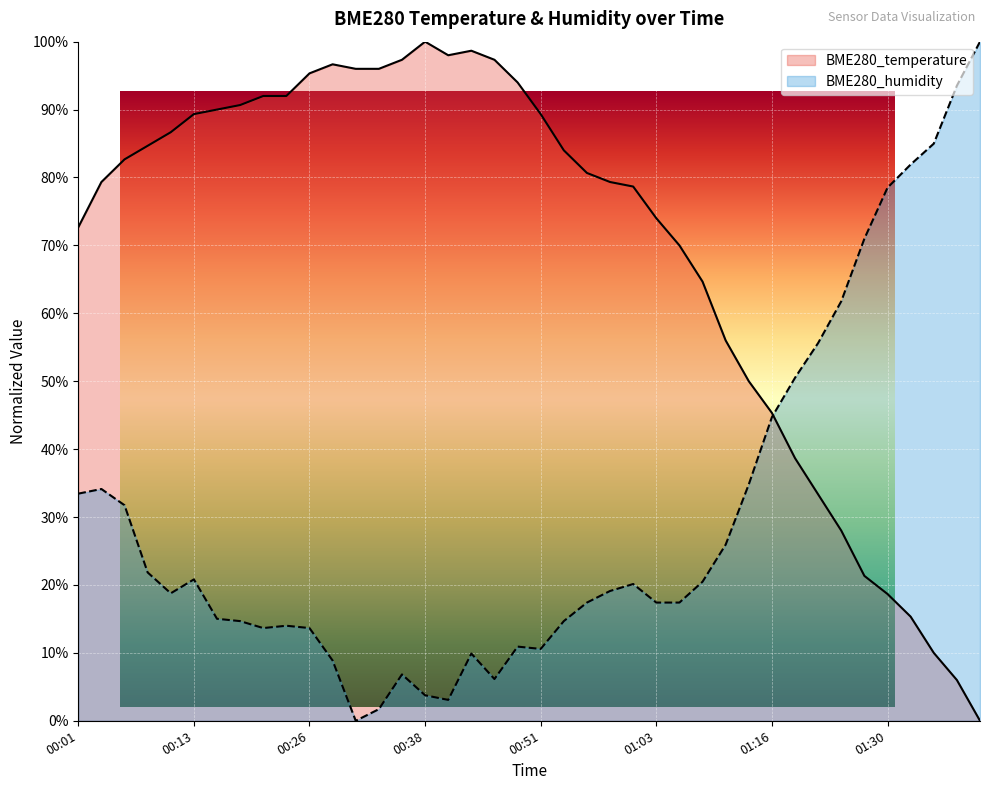

Where do BME280_humidity and BME280_temperature first cross each other?

01:16 and 01:19